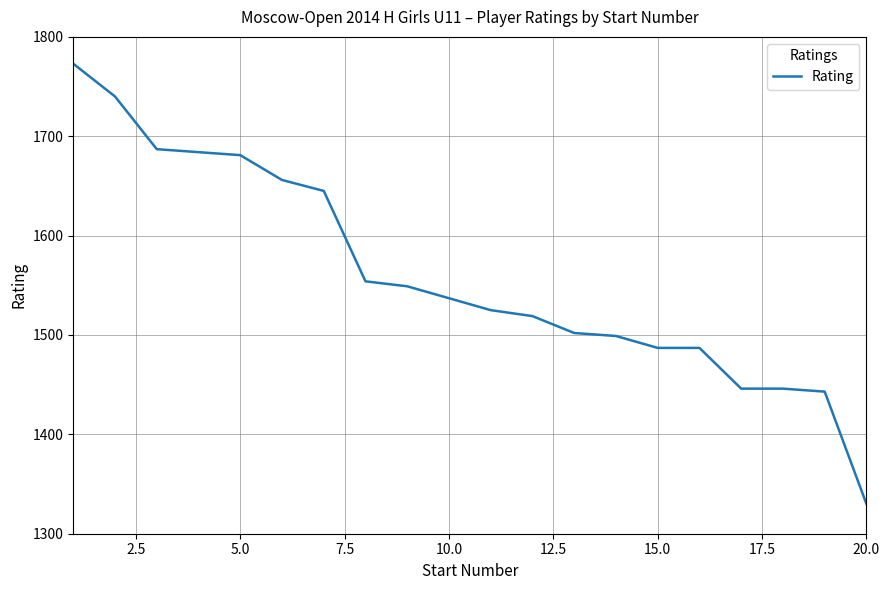

What is the average value?

1560